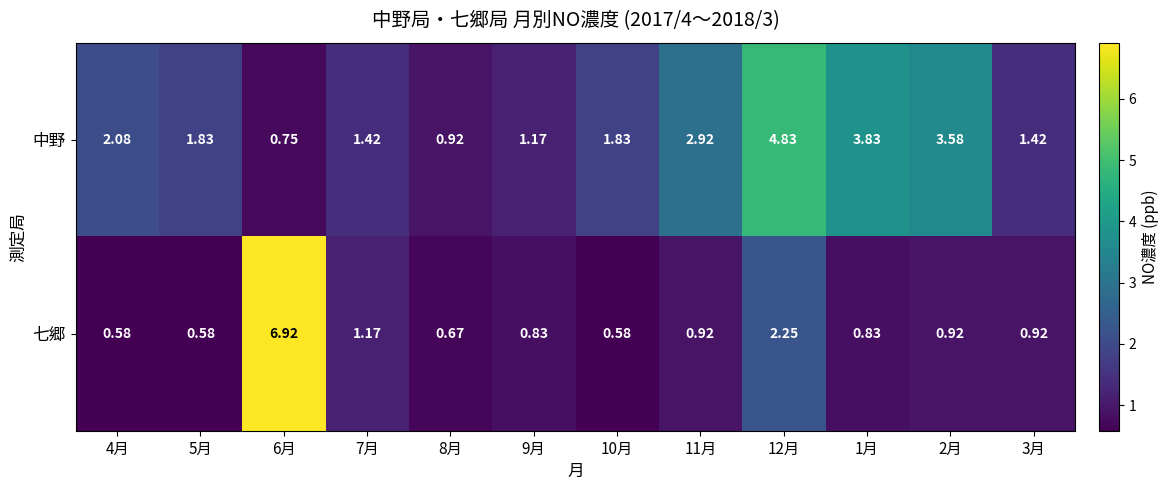

Which series changed the most between 8月 and 3月?

中野